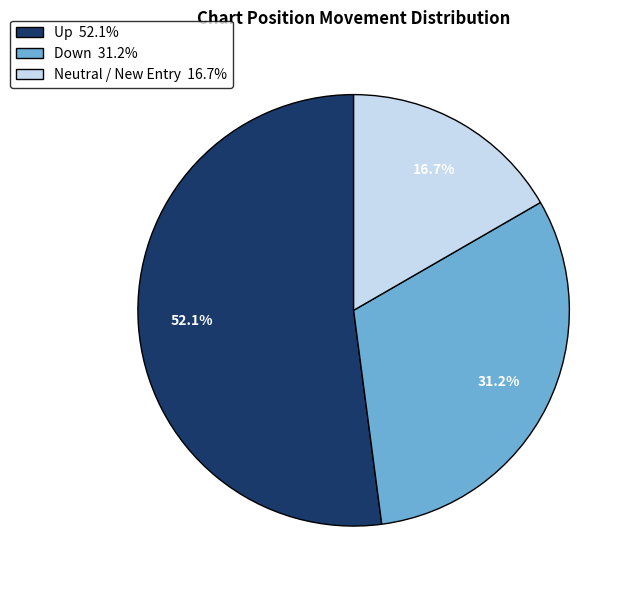

Do Neutral / New Entry 16.7% and Down 31.2% together represent more than half of the pie?

No